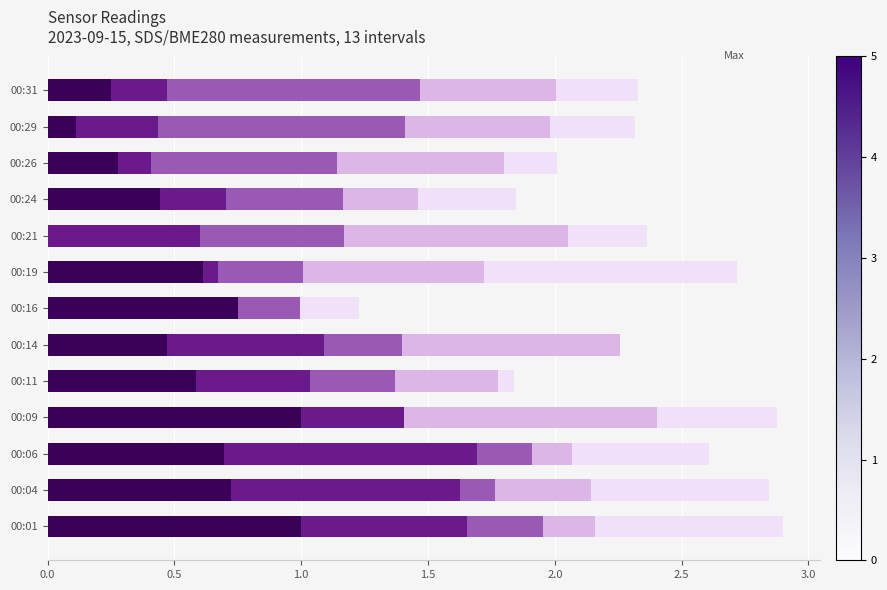

What is the total value across all series at 00:09?

2.9